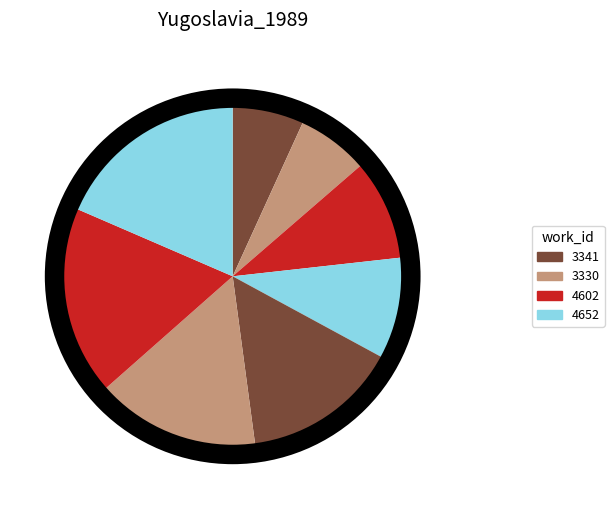

Count the number of slices in the pie.

8